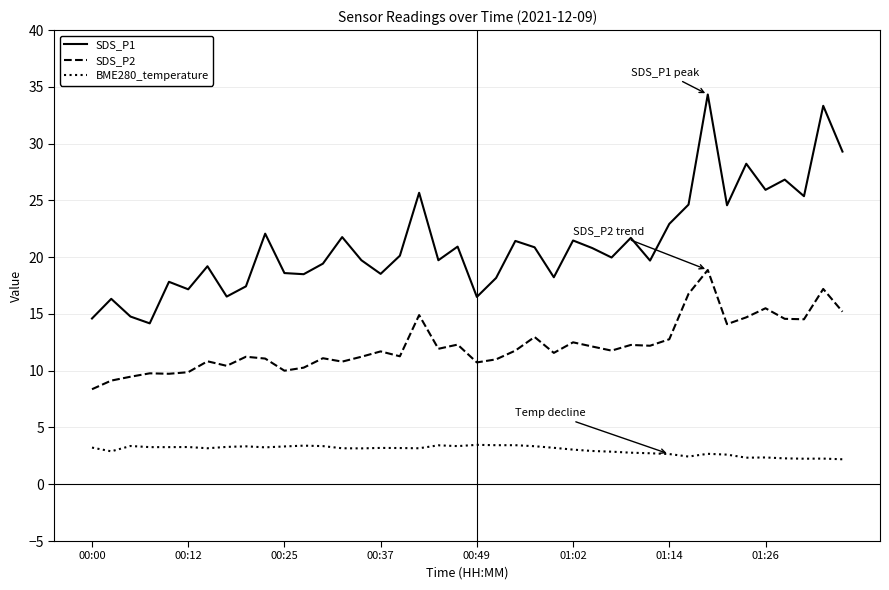

List the series in order of their peak value, lowest first.

BME280_temperature, SDS_P2, SDS_P1